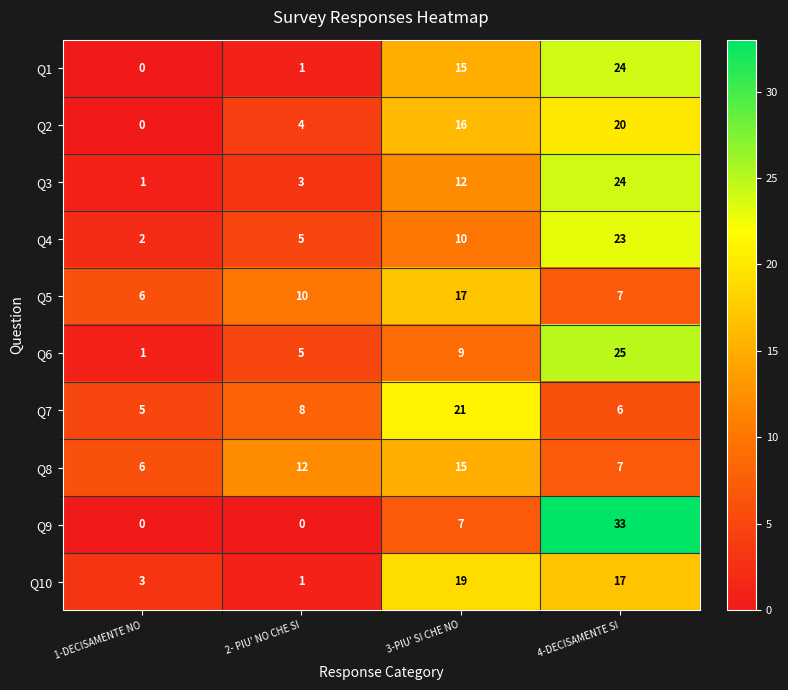

Rank the categories by Q3 value from lowest to highest.

1-DECISAMENTE NO, 2- PIU' NO CHE SI, 3-PIU' SI CHE NO, 4-DECISAMENTE SI